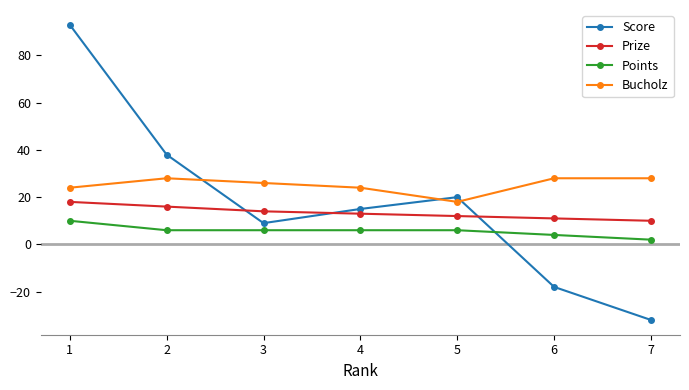

What is the value of the Bucholz point at the 7th from the left?

28